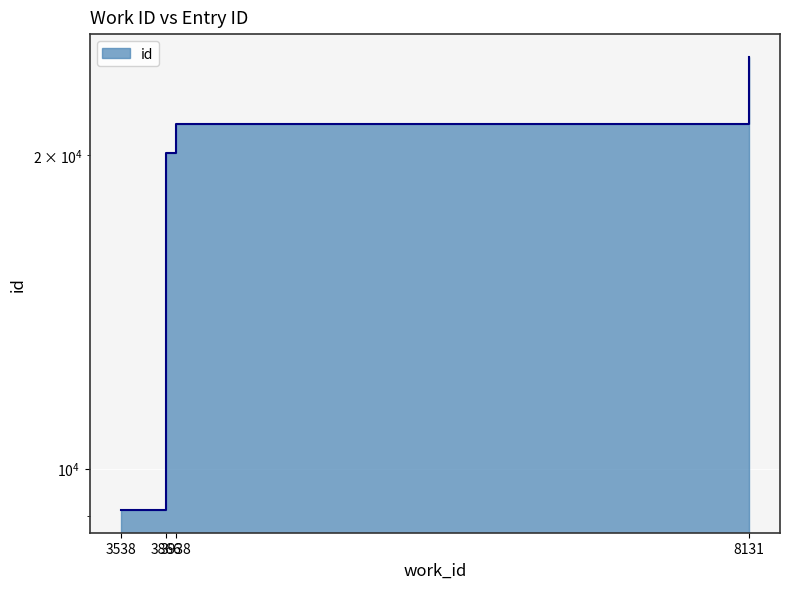

What is the minimum value shown in the chart?

9125